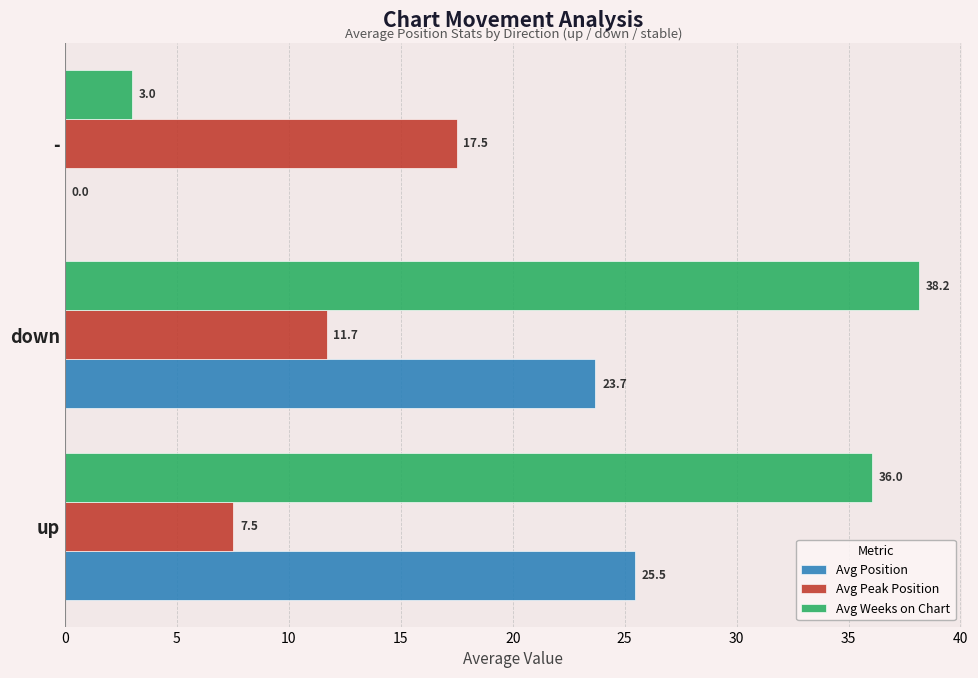

What is the sum of the Avg Peak Position values at down and -?

29.2